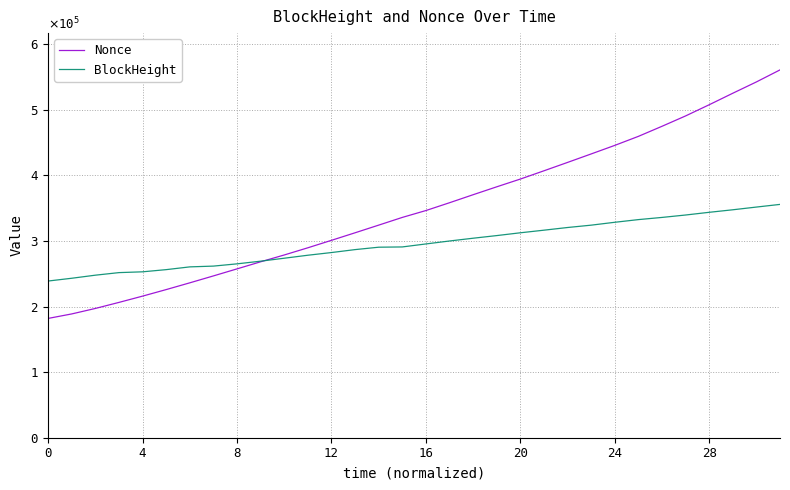

Does the chart display data point markers on the line(s)?

No